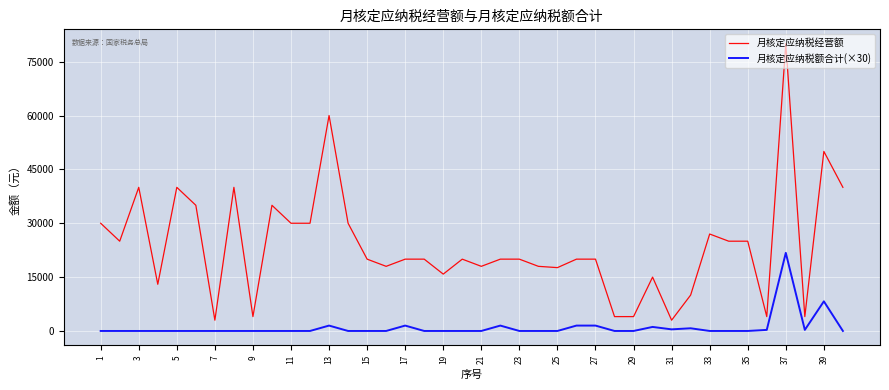

What is the sum of all 月核定应纳税经营额 values?

953476